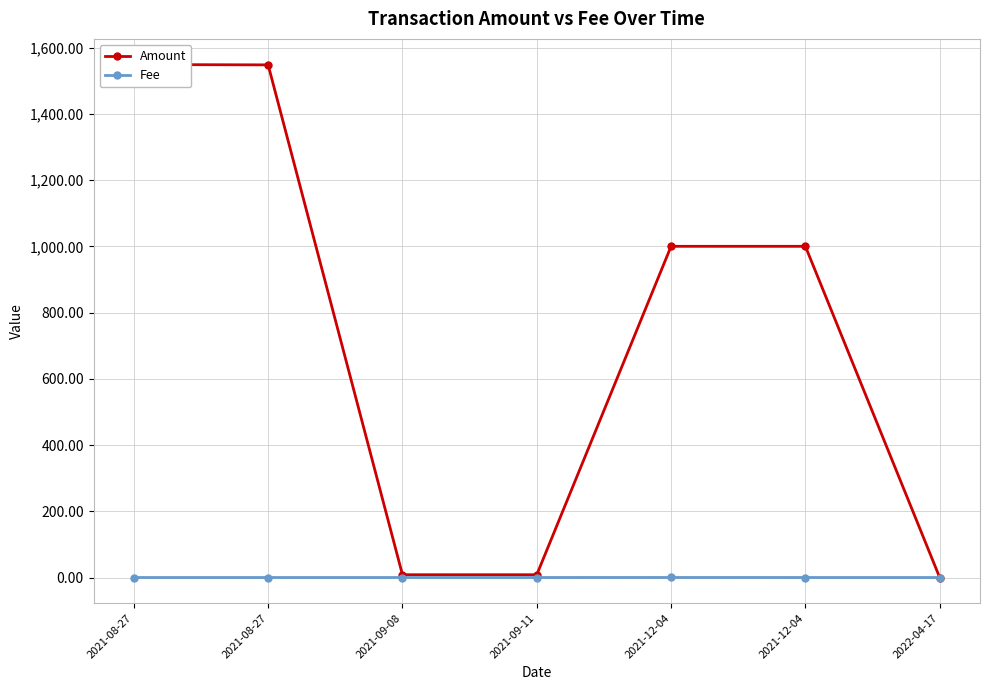

What are all the series names shown in the legend?

Amount, Fee